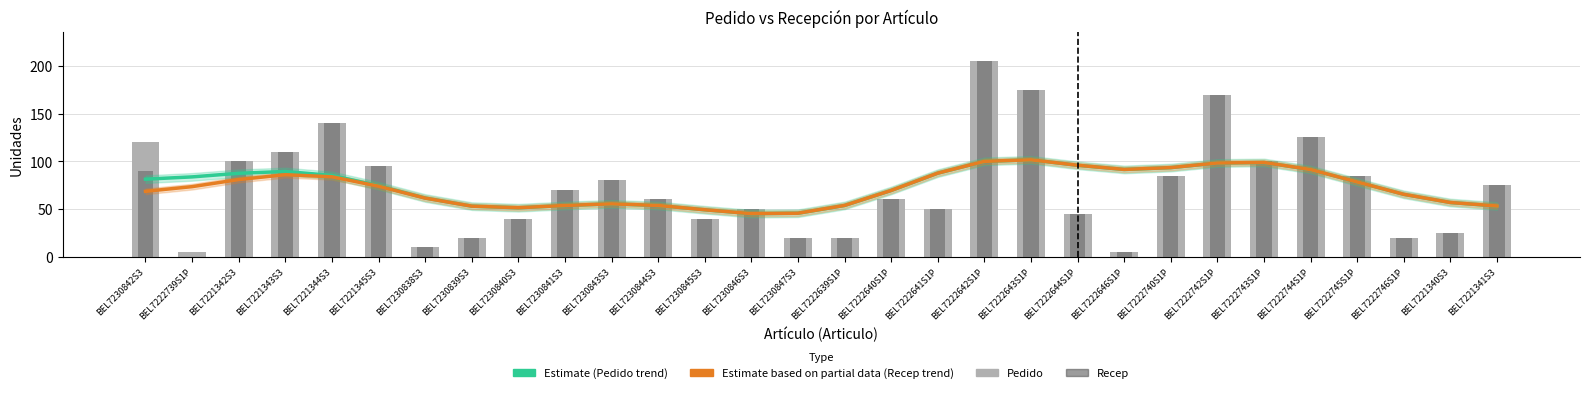

Which series changed the most between BEL7230842S3 and BEL7221343S3?

Recep